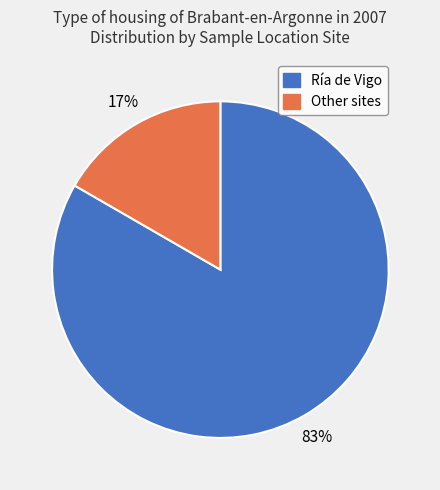

To the nearest percent, what is the average slice percentage?

50%